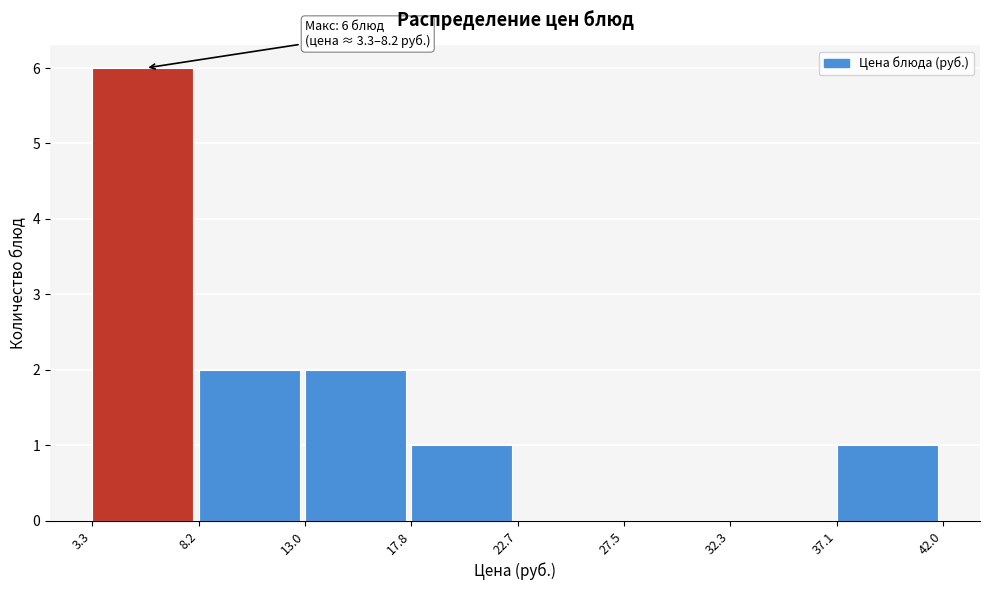

Over which range of the x-axis is the bar tallest?

3.3 to 8.2